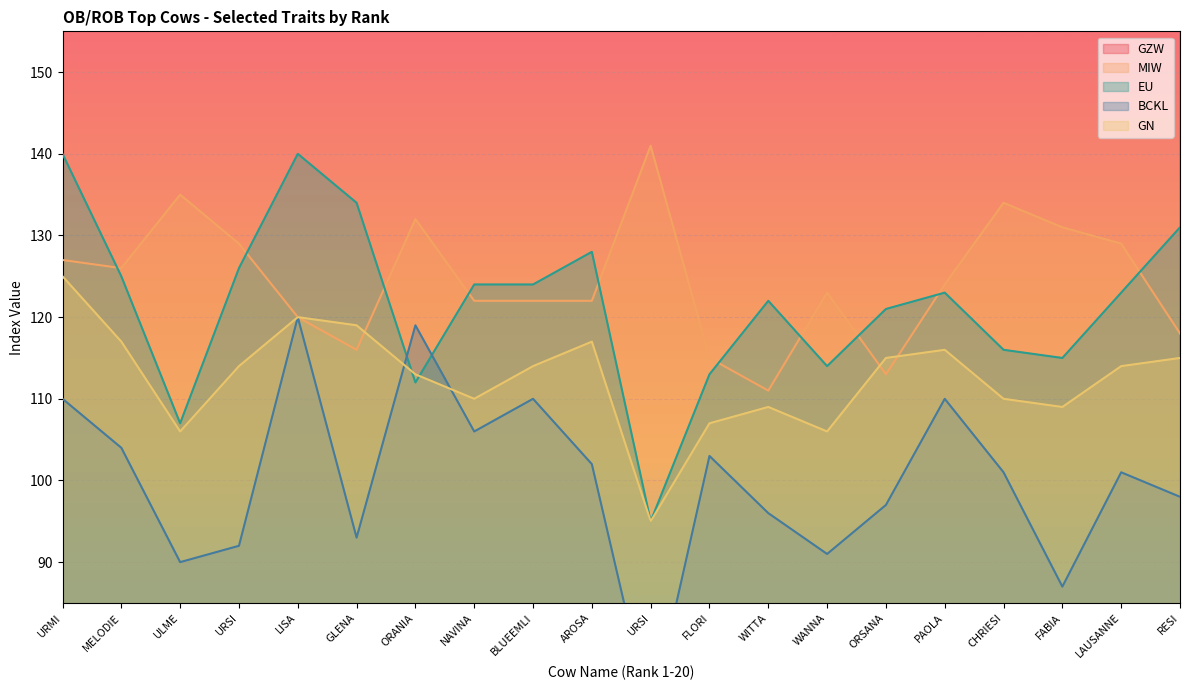

What is the sum of all BCKL values?

2001